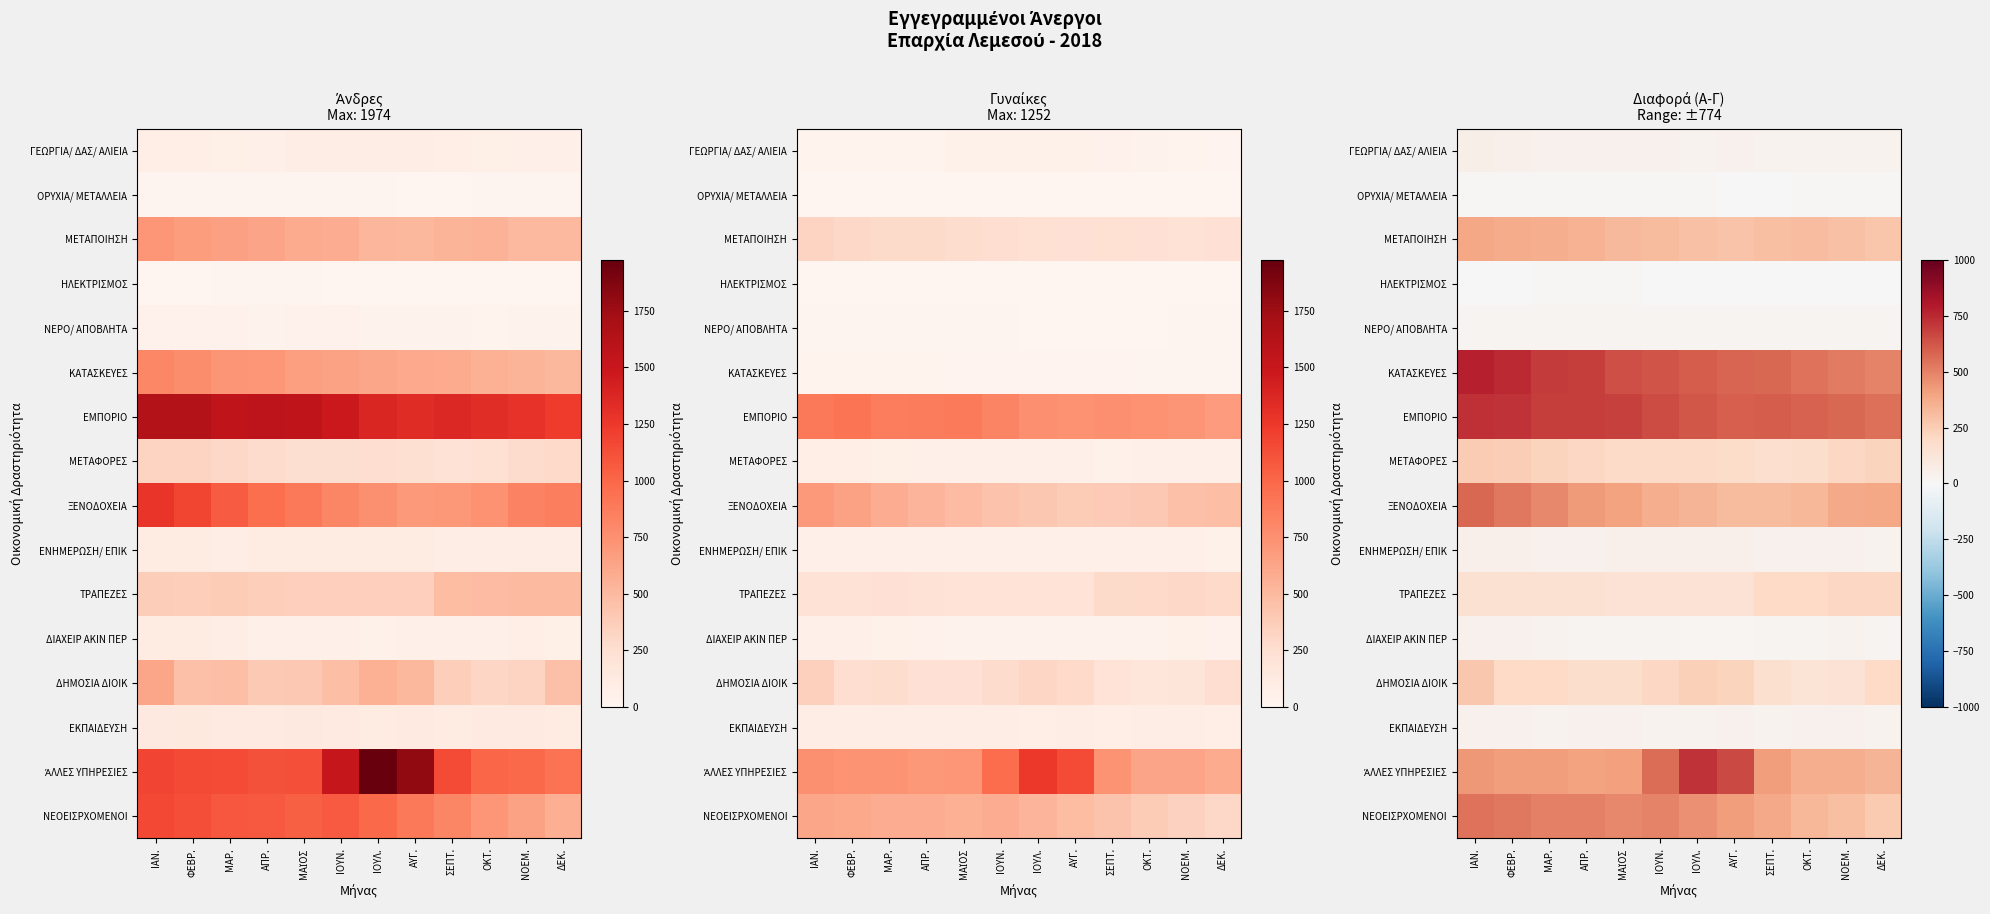

What is the minimum value shown in the chart?

2